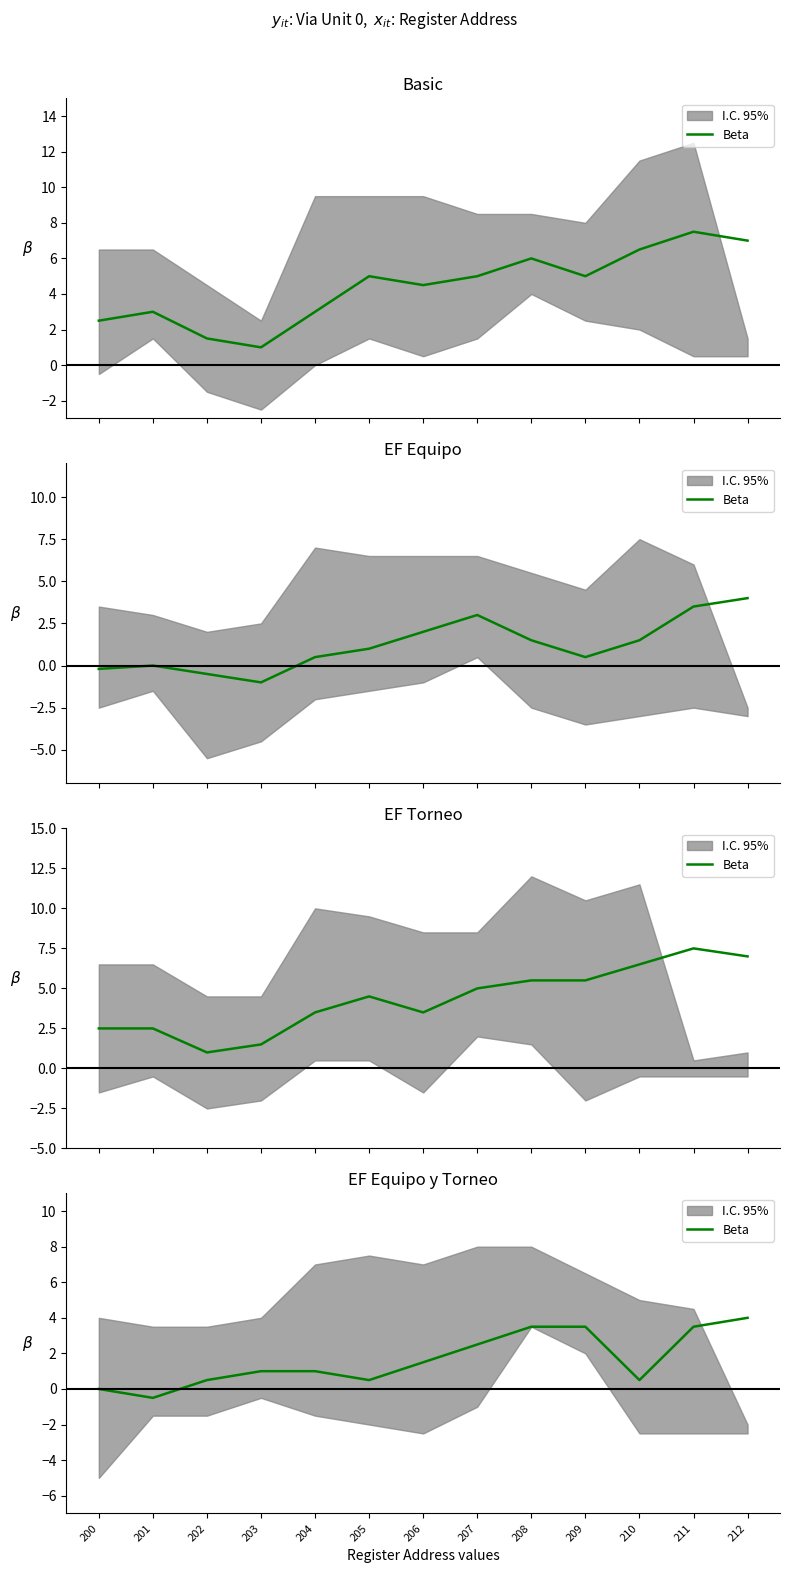

What is the average value?

1.7